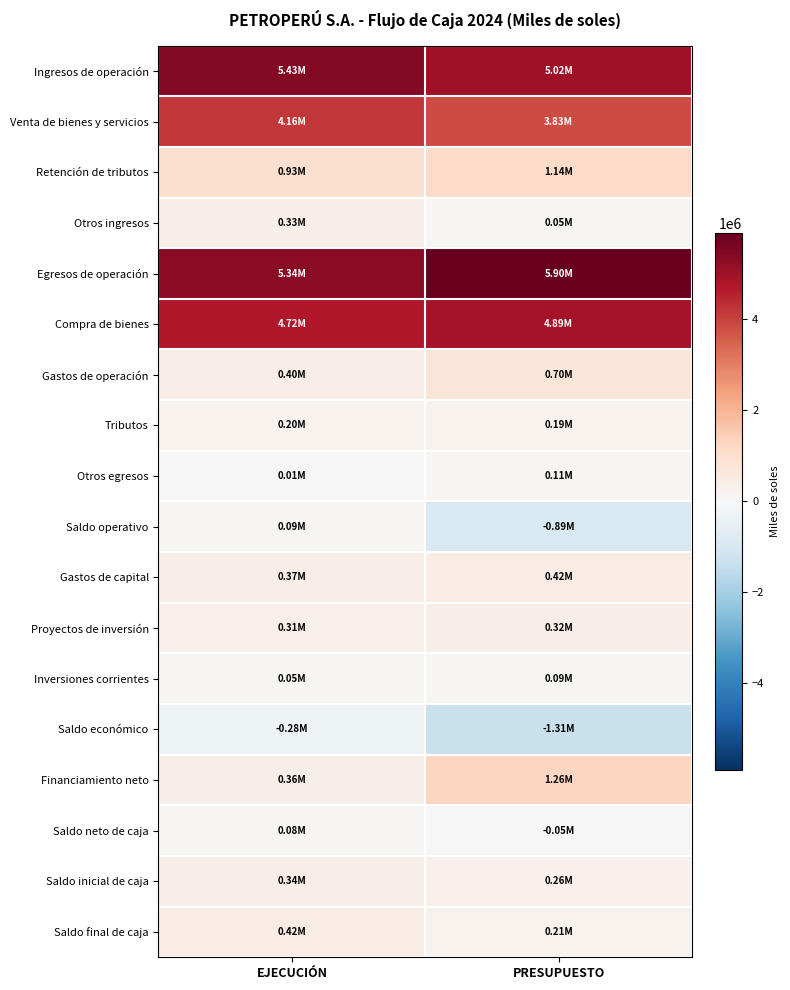

Which series has the largest range (max minus min)?

Saldo económico